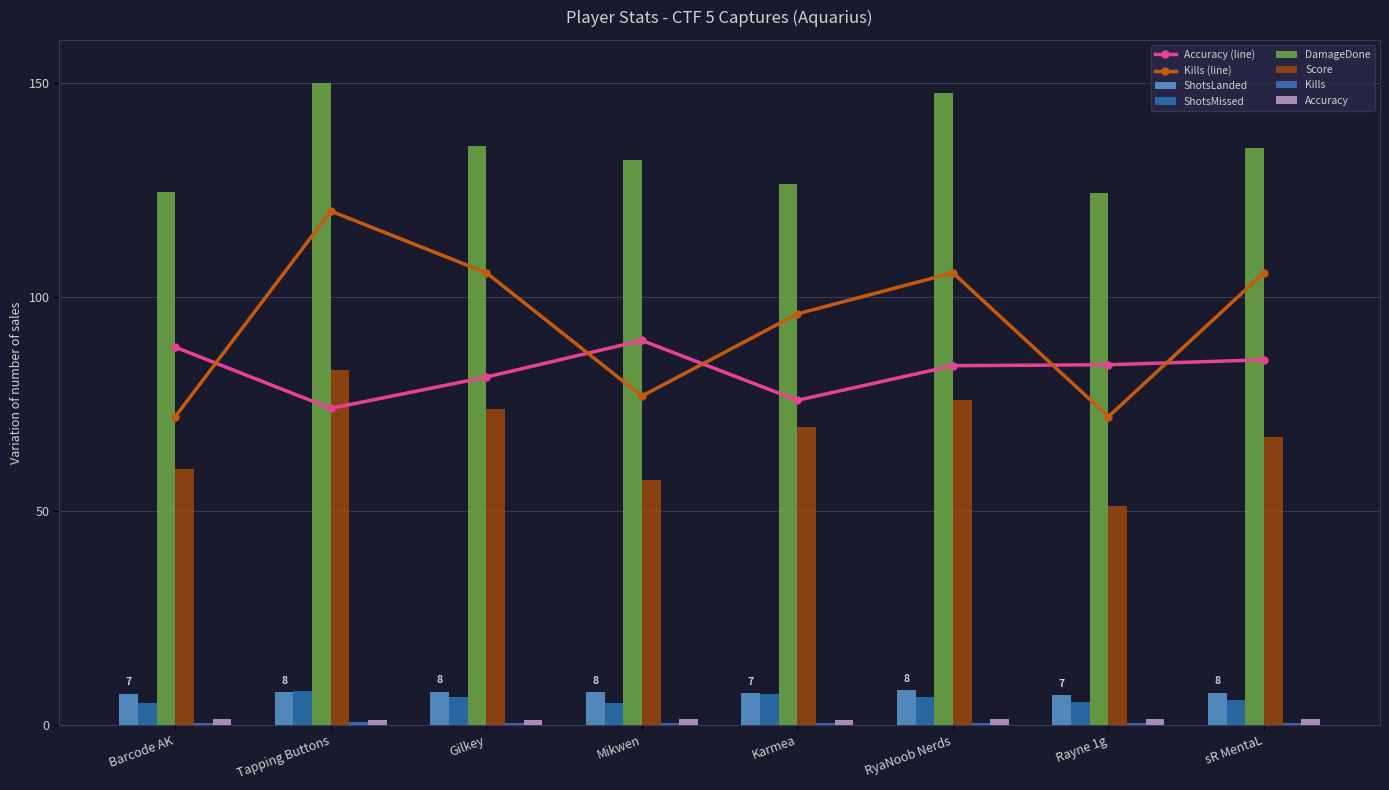

Between Tapping Buttons and Gilkey, which series saw the biggest shift?

DamageDone